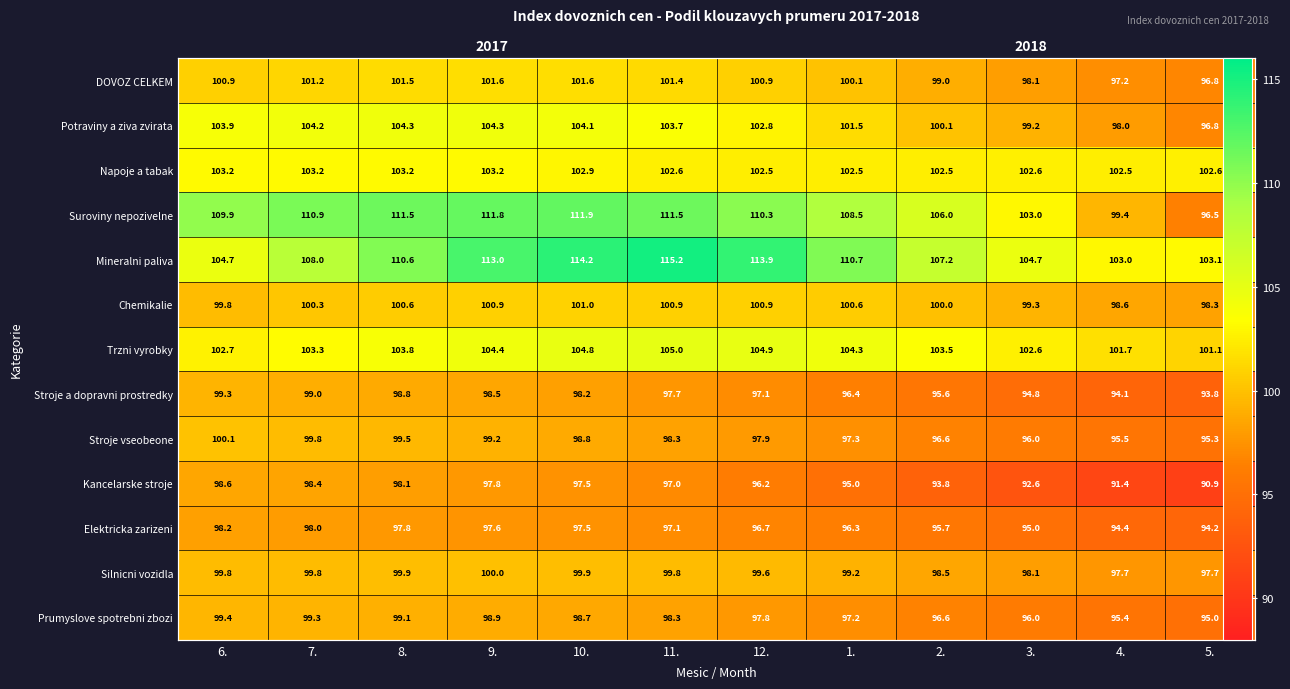

The Mineralni paliva series shows 46.9 at 3.. True or false?

False